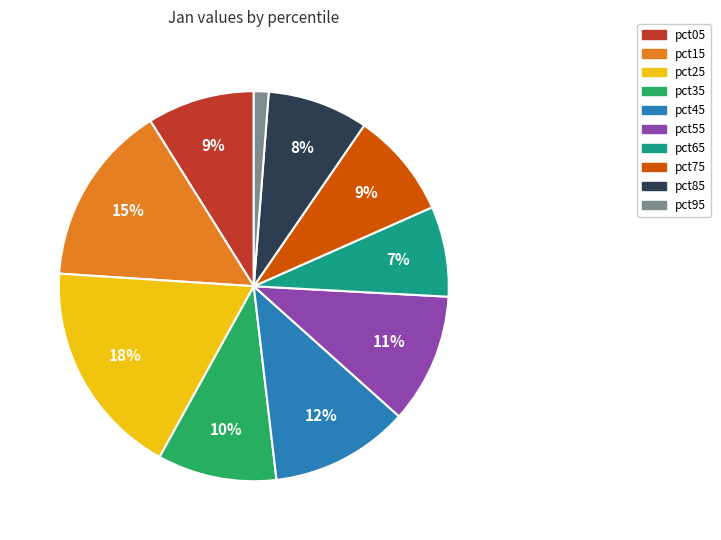

To the nearest percent, what portion does pct65 represent?

7%